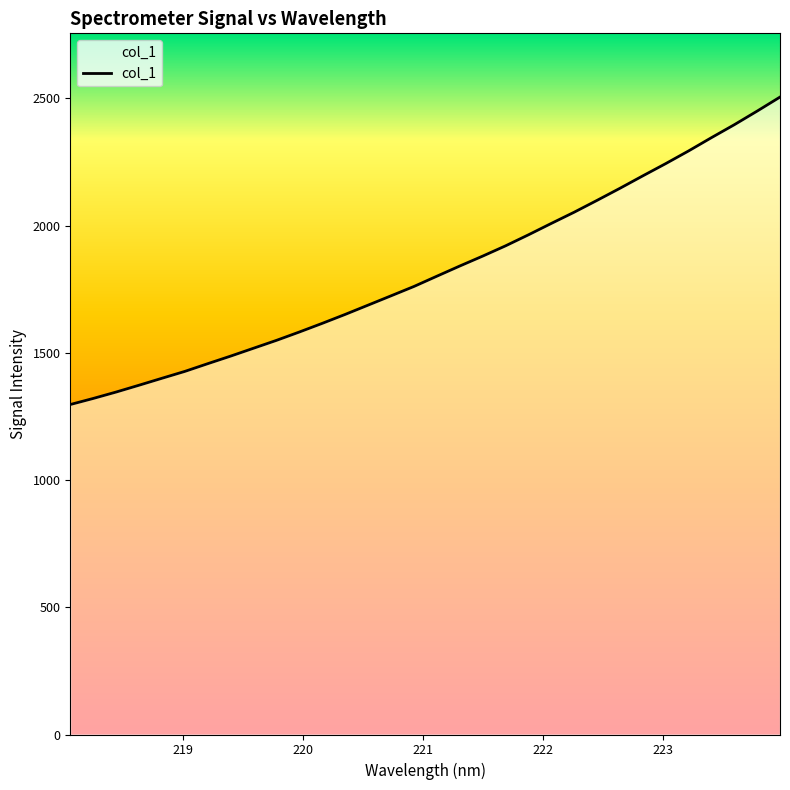

Does the chart display data point markers on the line(s)?

No